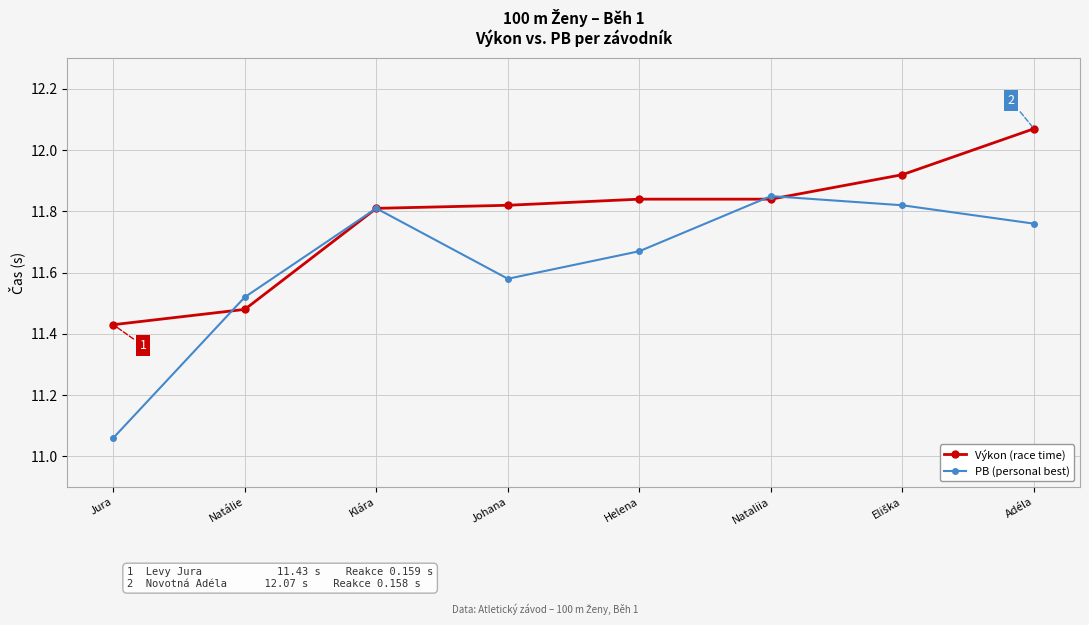

At which label does Výkon (race time) reach its minimum?

Jura